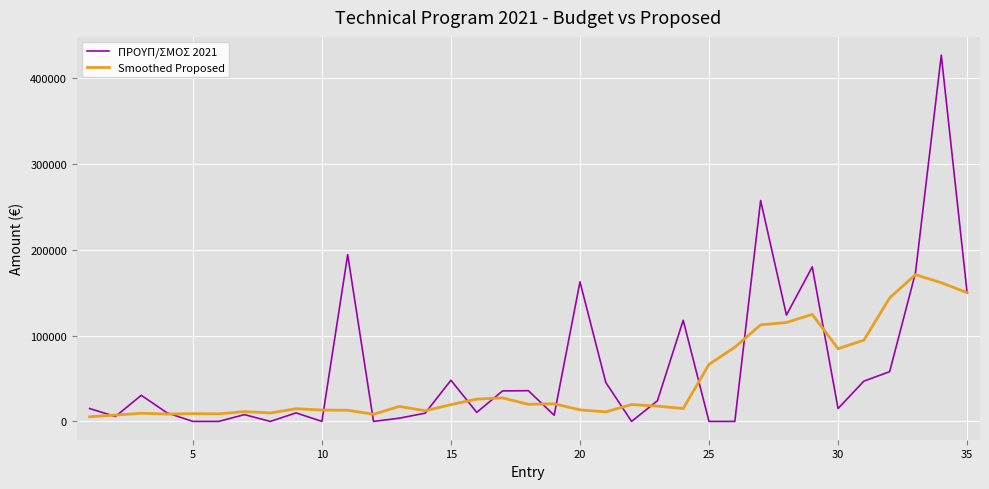

What is the difference between the maximum and minimum values in the Smoothed Proposed series?

165493.0